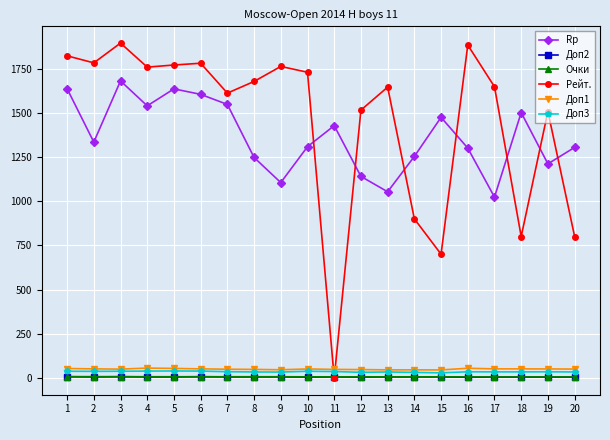

The value of Rp at 19 is 2011.4. True or false?

False